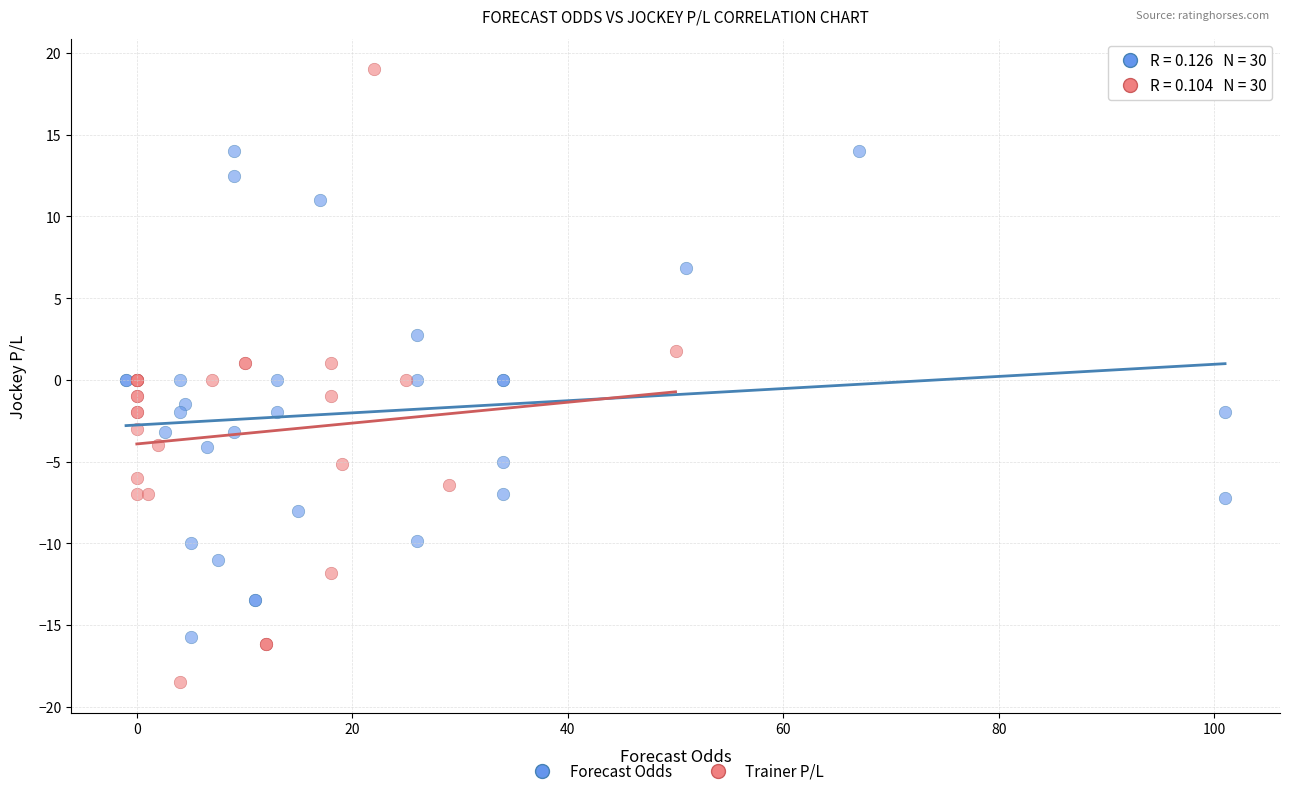

Which series has the widest spread of Y values?

Trainer P/L